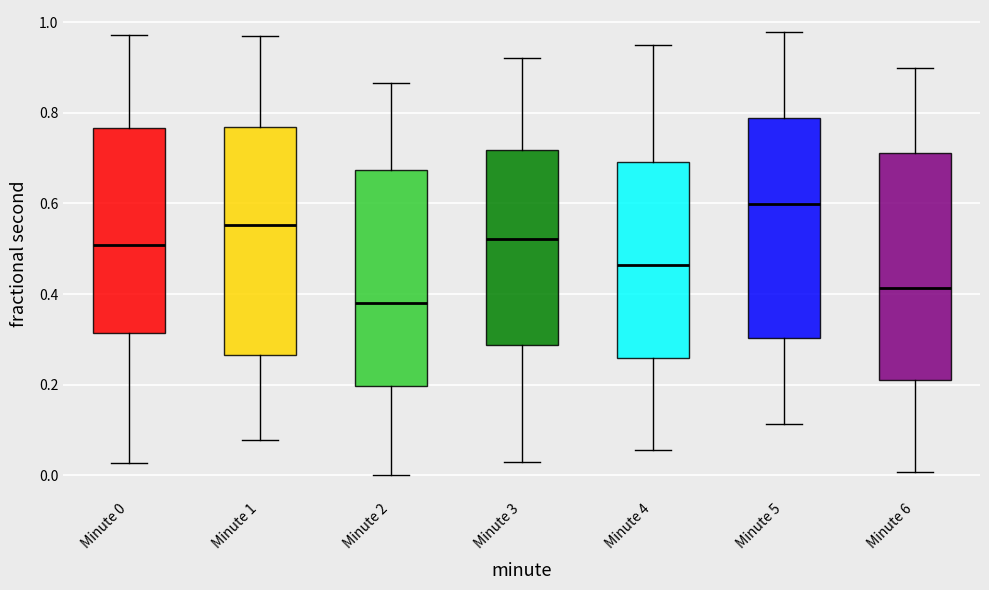

Where does the lower whisker of the box for Minute 2 end on the y-axis? The values are not printed on the chart, so give them approximately, as read against the axis.

0.00